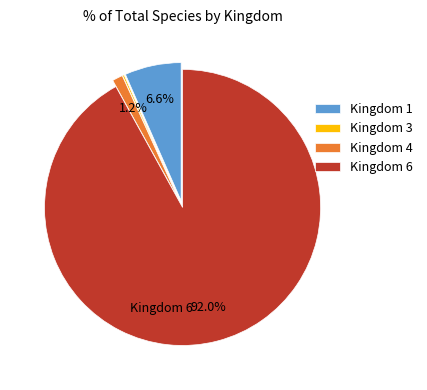

Which category has the biggest portion of the pie?

Kingdom 6